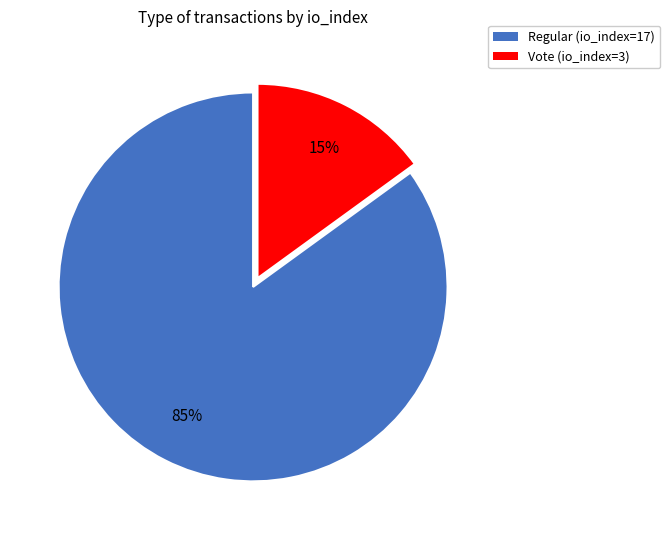

Approximately how many times larger is the value at Regular (io_index=17) compared to Vote (io_index=3)?

5.7